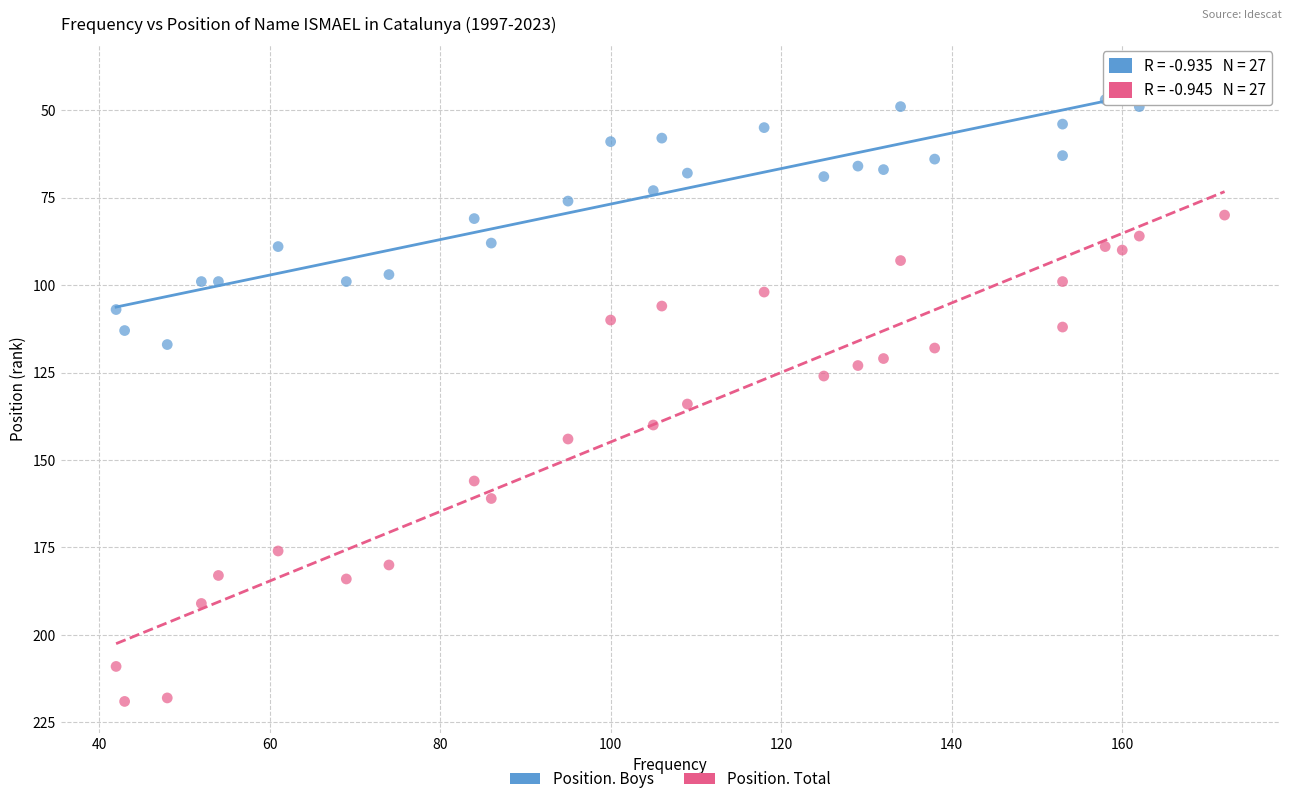

Which series reaches the minimum Y coordinate?

Position. Boys